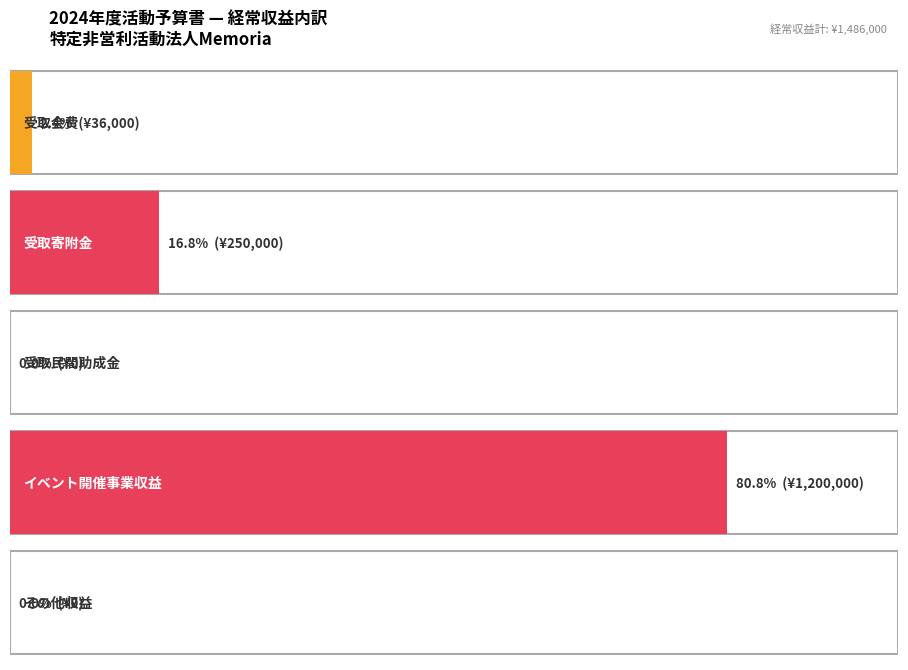

What is the change in value from 受取会費 to イベント開催事業収益?

+1164000